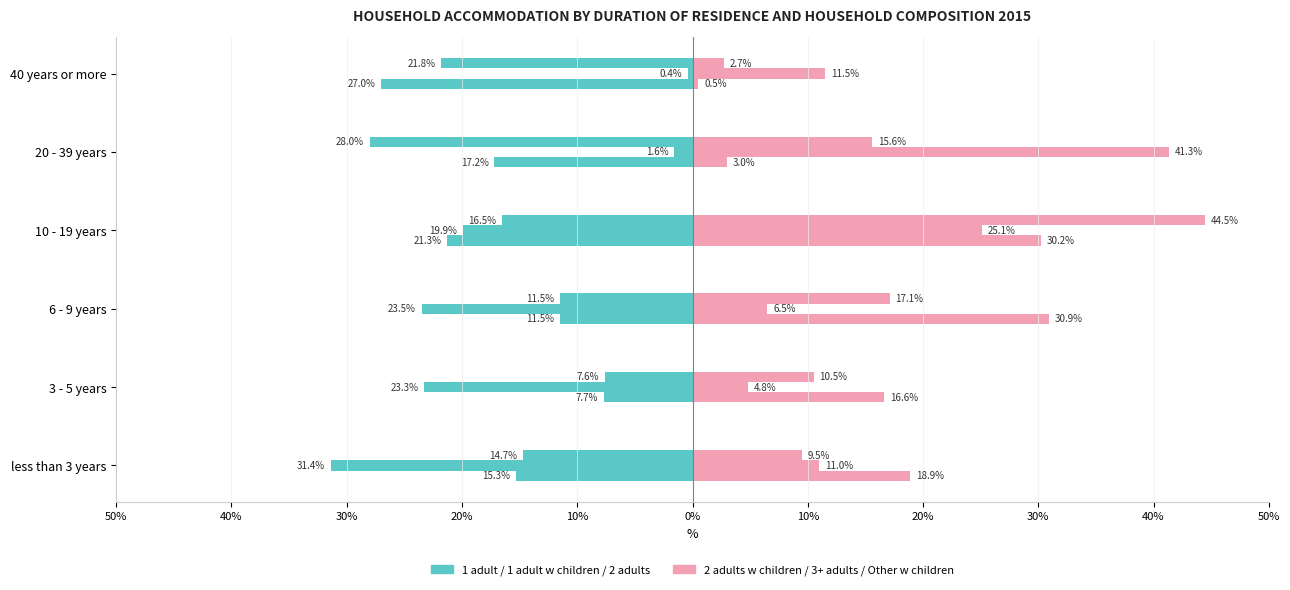

What is the difference between the highest and lowest values at 20 - 39 years?

20.2